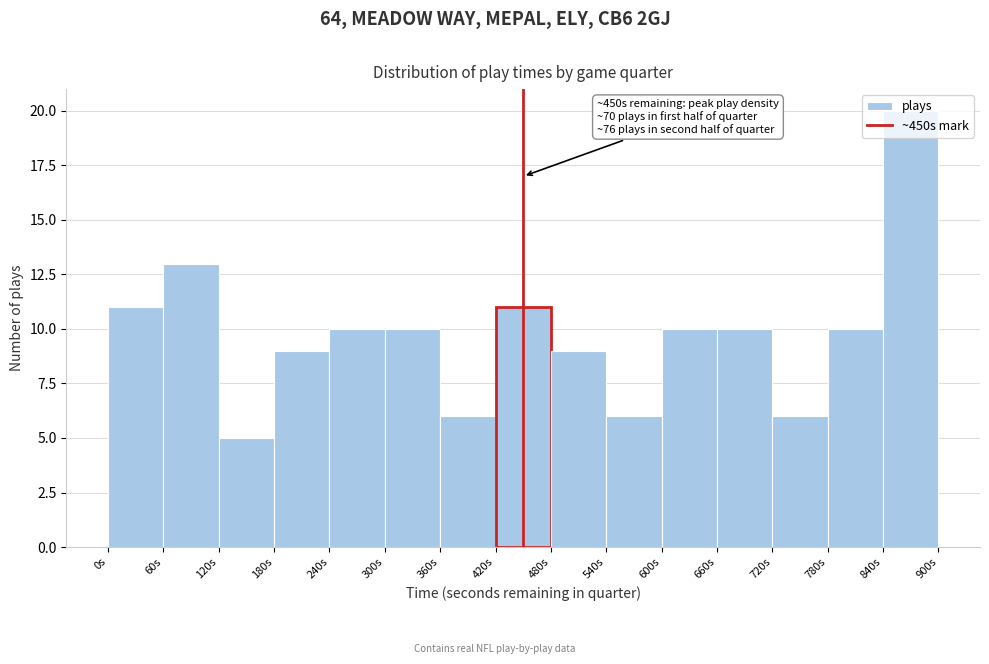

Which range on the x-axis has the tallest bar?

840 to 900